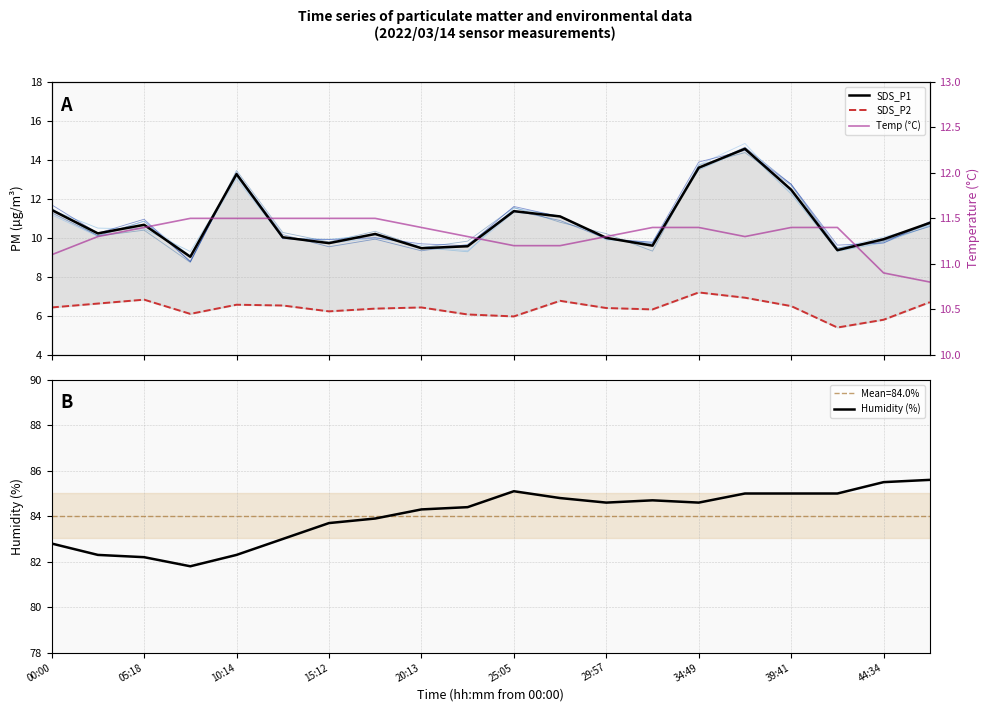

Does the chart display data point markers on the line(s)?

No